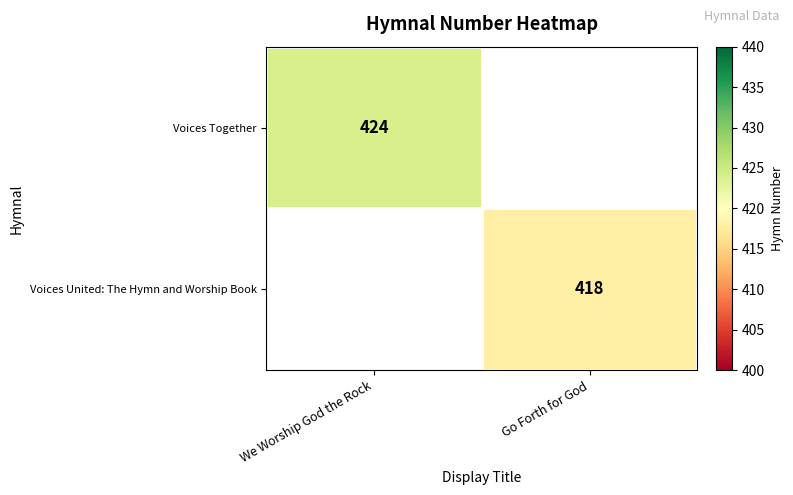

Is the value of Voices Together at We Worship God the Rock greater than the value of Voices United: The Hymn and Worship Book at Go Forth for God?

Yes